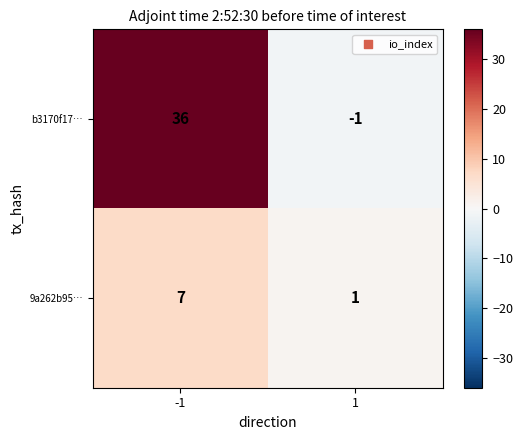

What is the total value across all series at -1?

43